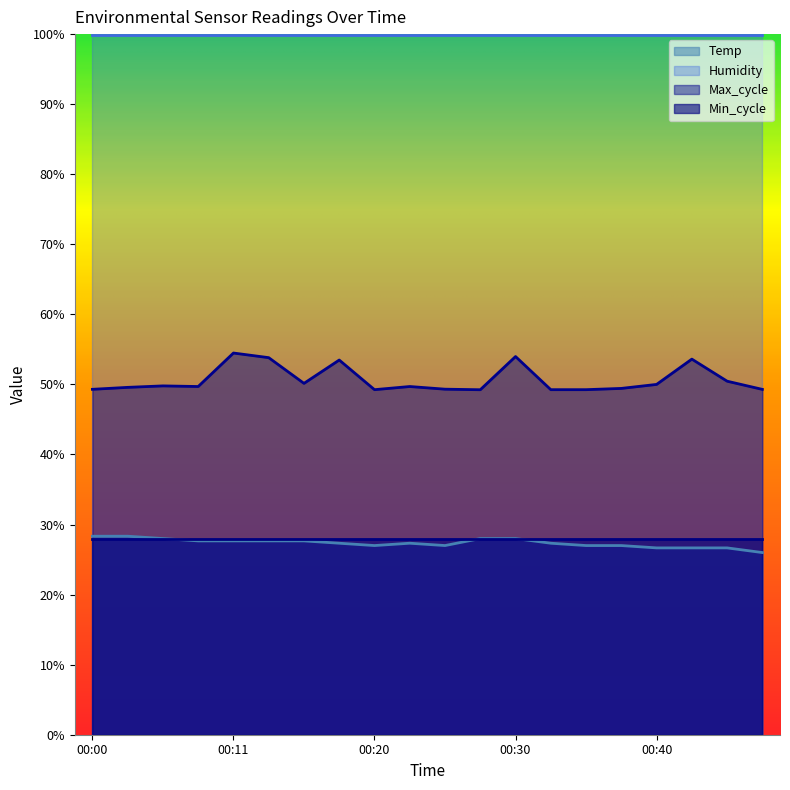

How many values in the Temp series exceed 27?

12